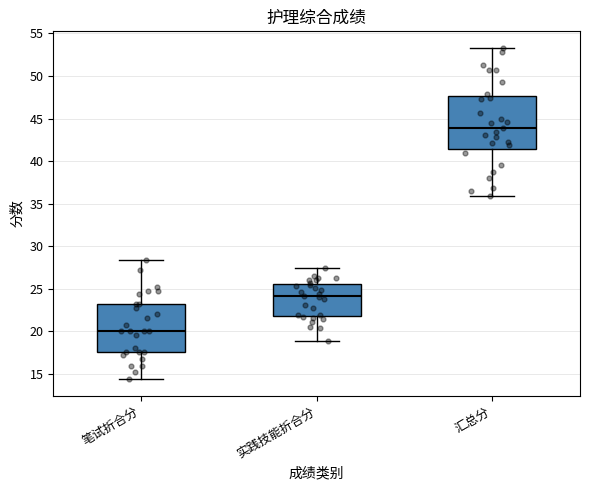

Reading left to right, read every box against the y-axis: the position of its median line, the range the box covers, and the ends of its whiskers. The values are not printed on the chart, so give them approximately, as read against the axis.

笔试折合分: median 20.0, box 17.5 to 23.0, whiskers 14.5 to 28.5
实践技能折合分: median 24.0, box 22.0 to 25.5, whiskers 19.0 to 27.5
汇总分: median 44.0, box 41.5 to 47.5, whiskers 36.0 to 53.5